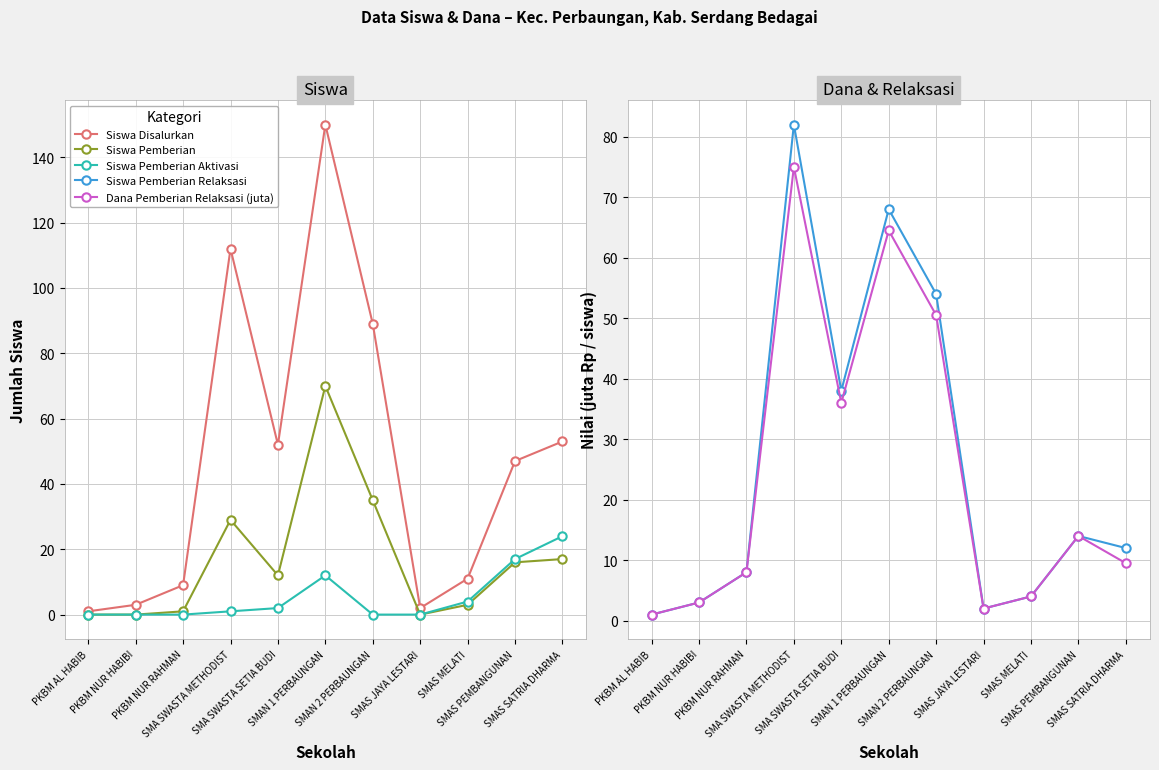

True or false: Siswa Pemberian Relaksasi has more than 2 points higher than both neighbors.

True